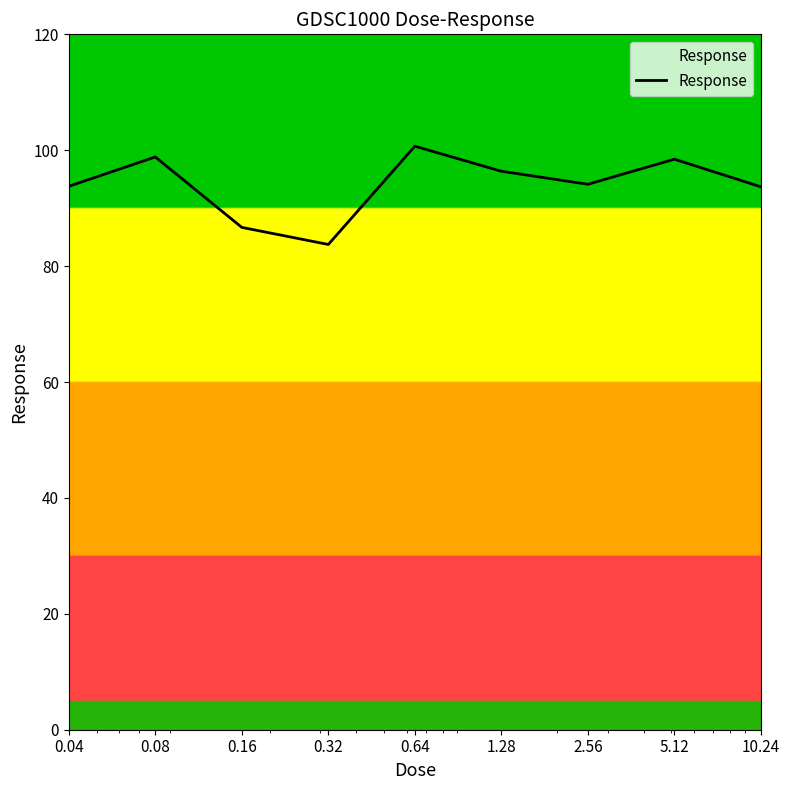

What is the maximum value shown in the chart?

100.7